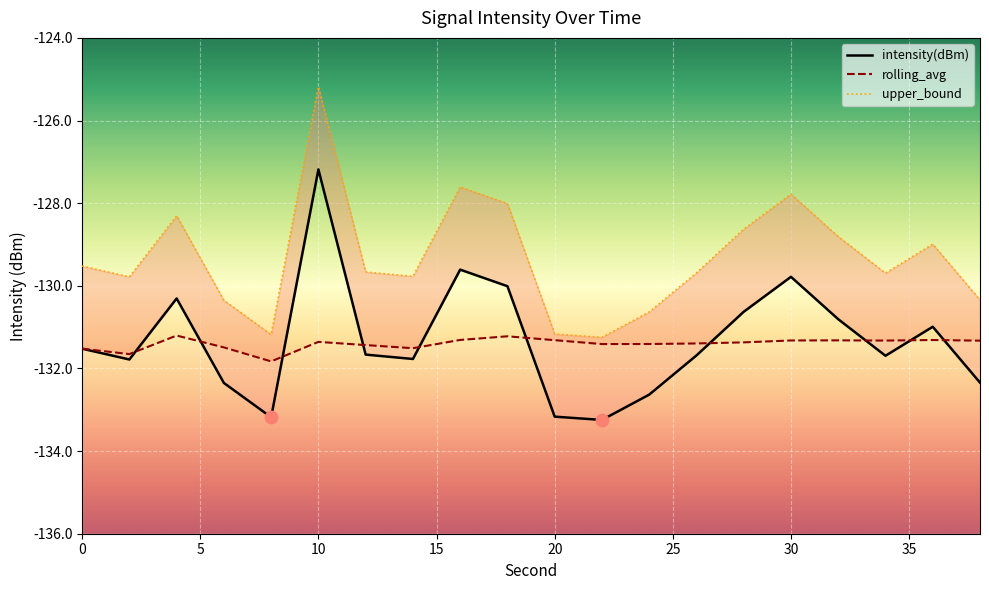

Which series has the largest Y range (max minus min)?

upper_bound